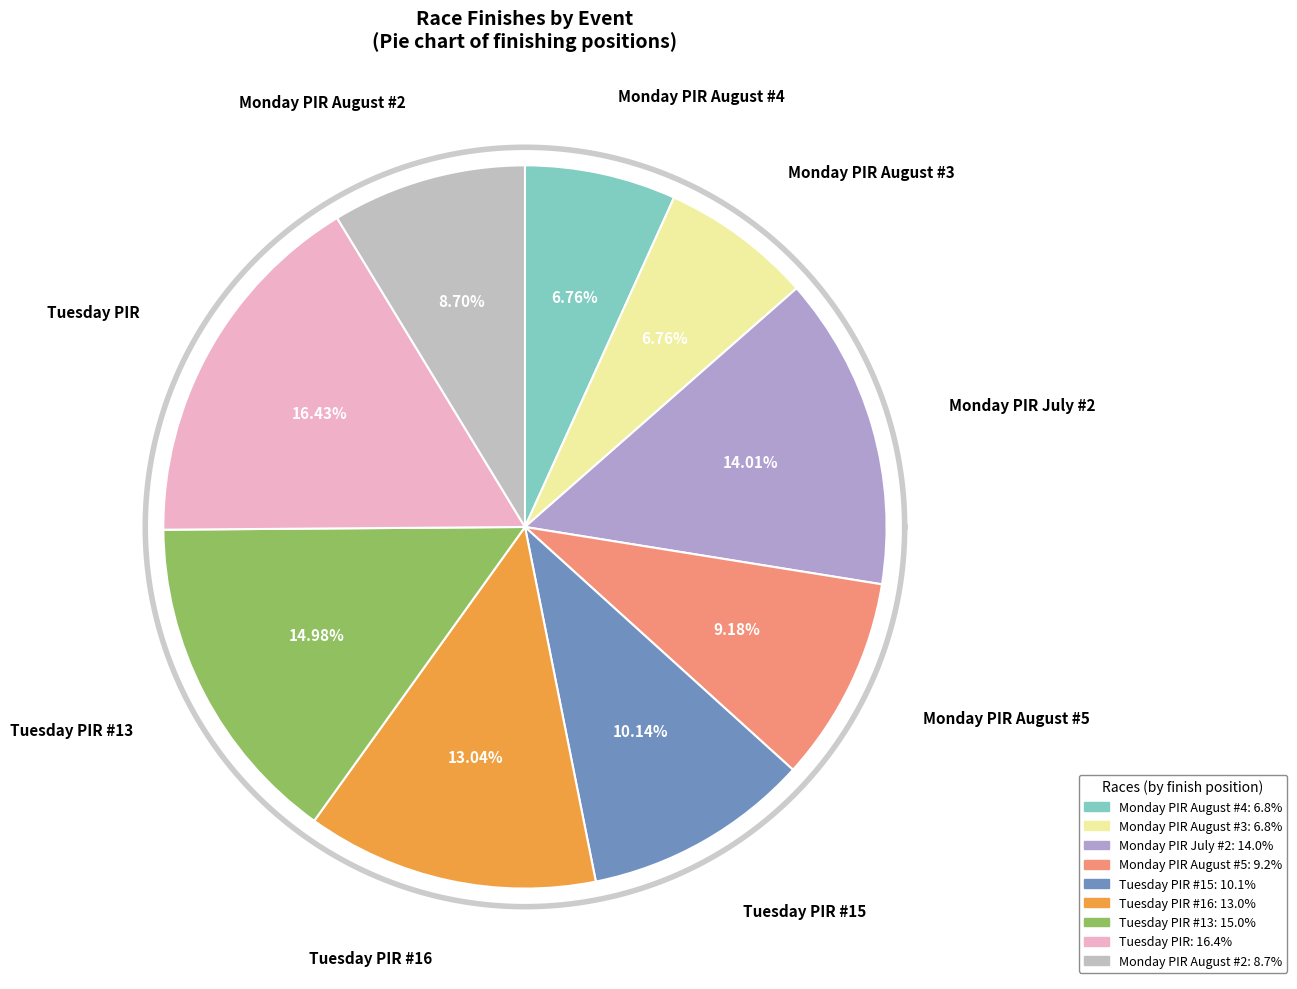

Rank the categories by value from lowest to highest.

Monday PIR August #4, Monday PIR August #3, Monday PIR August #2, Monday PIR August #5, Tuesday PIR #15, Tuesday PIR #16, Monday PIR July #2, Tuesday PIR #13, Tuesday PIR